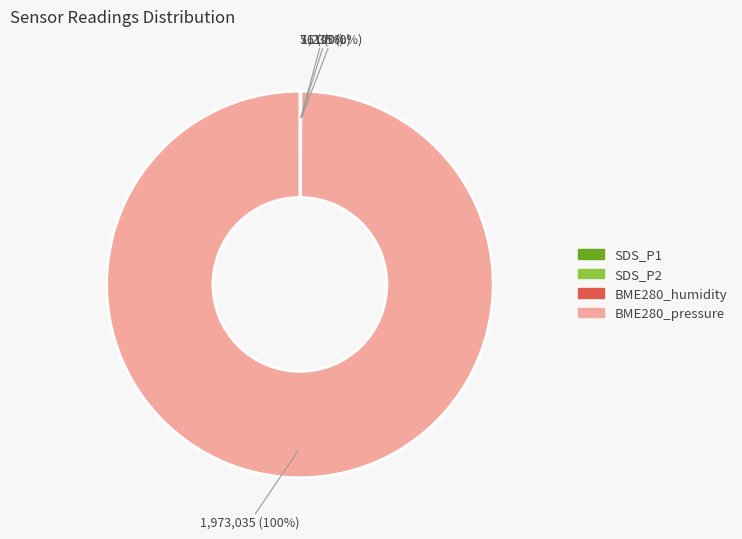

Is there a majority slice in this chart?

Yes